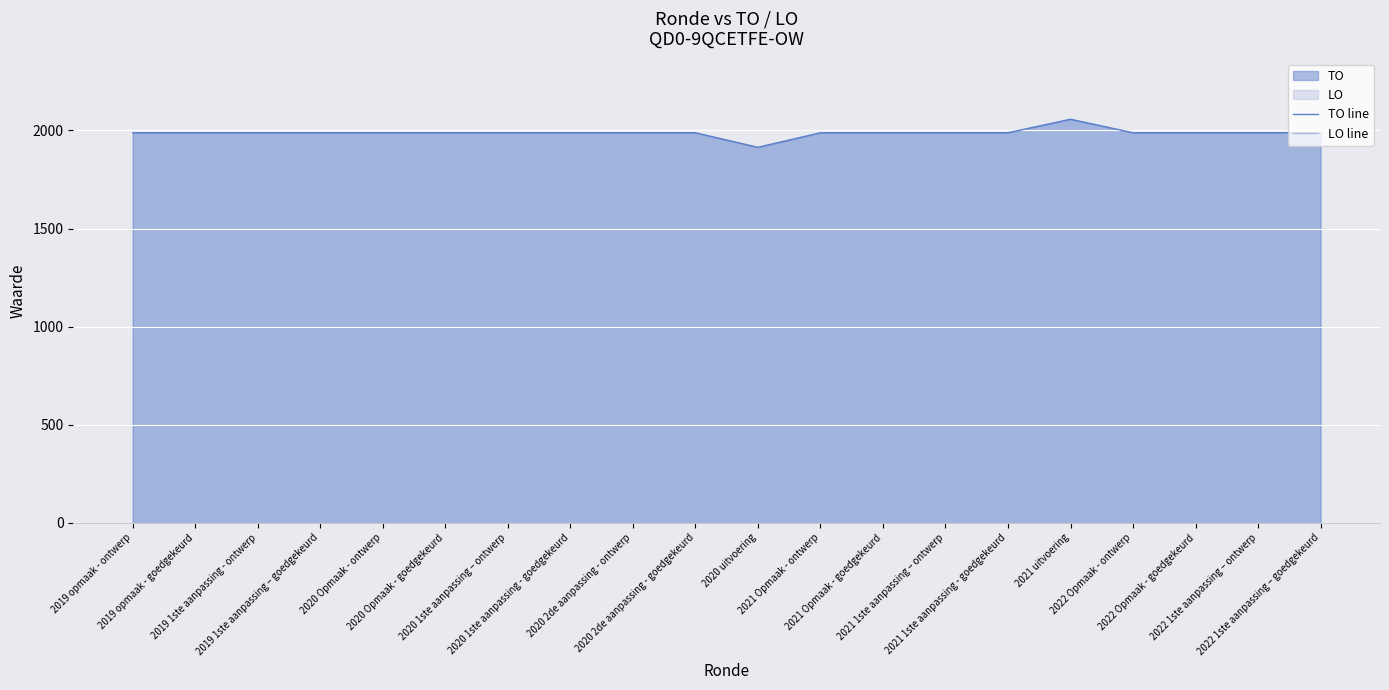

At which category is the sum across all series the highest?

2021 uitvoering